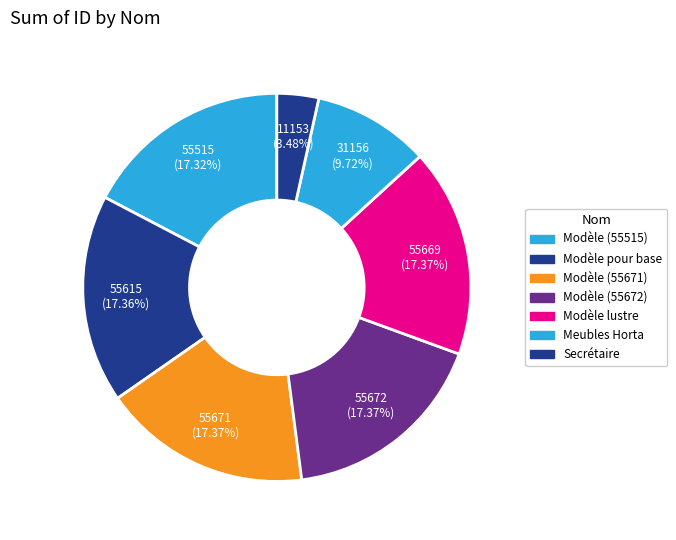

How many slices are in this pie chart?

7